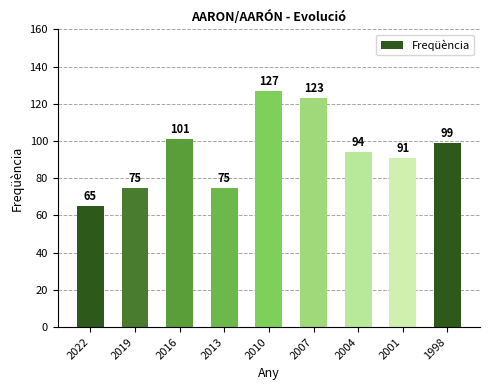

What is the change in value from 2013 to 2004?

+19